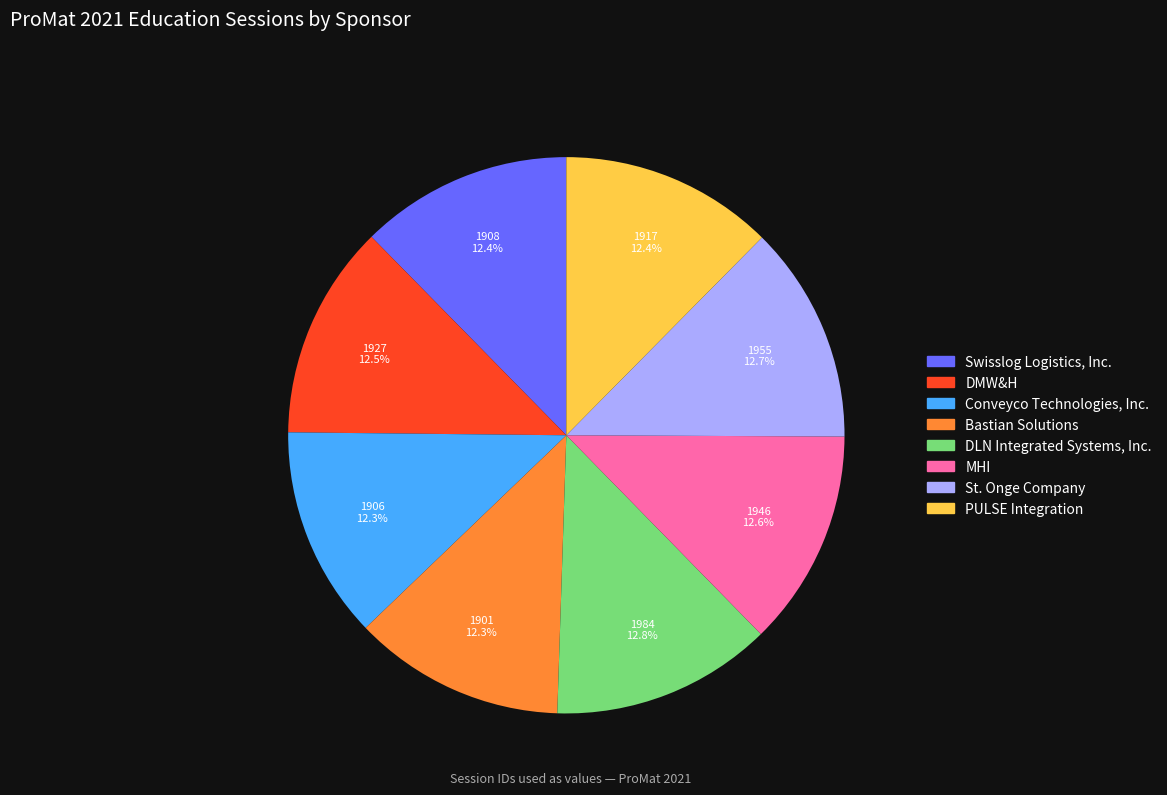

What is the ratio of the value at Conveyco Technologies, Inc. to the value at Bastian Solutions?

1.0